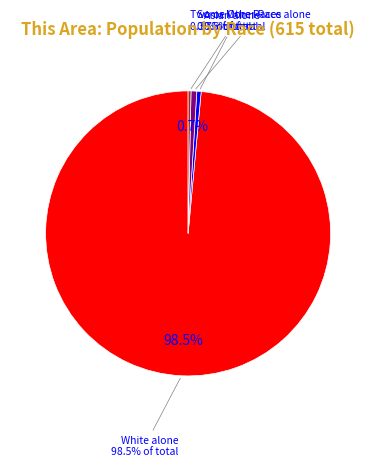

Is there any slice that represents more than half of the pie?

Yes